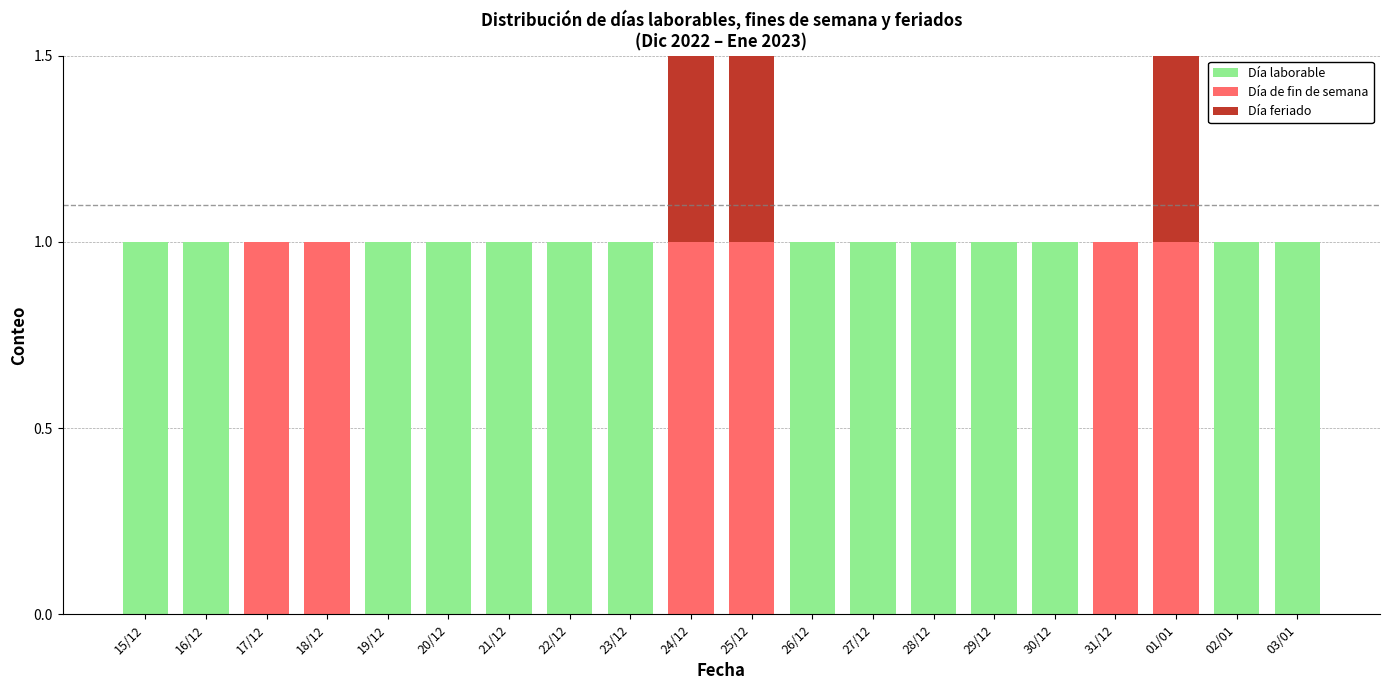

At which category is the sum across all series the highest?

24/12